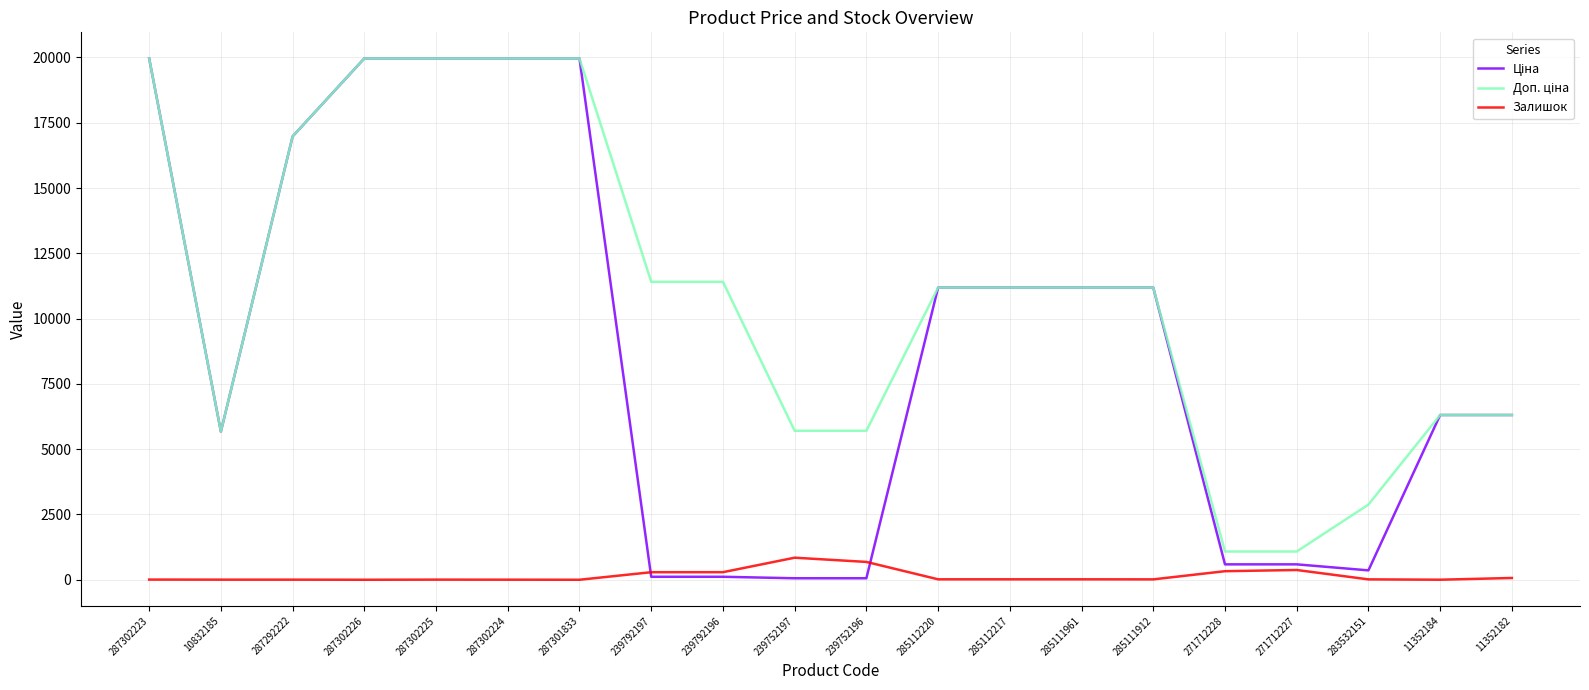

Where does the Залишок series first go above 17?

239792197